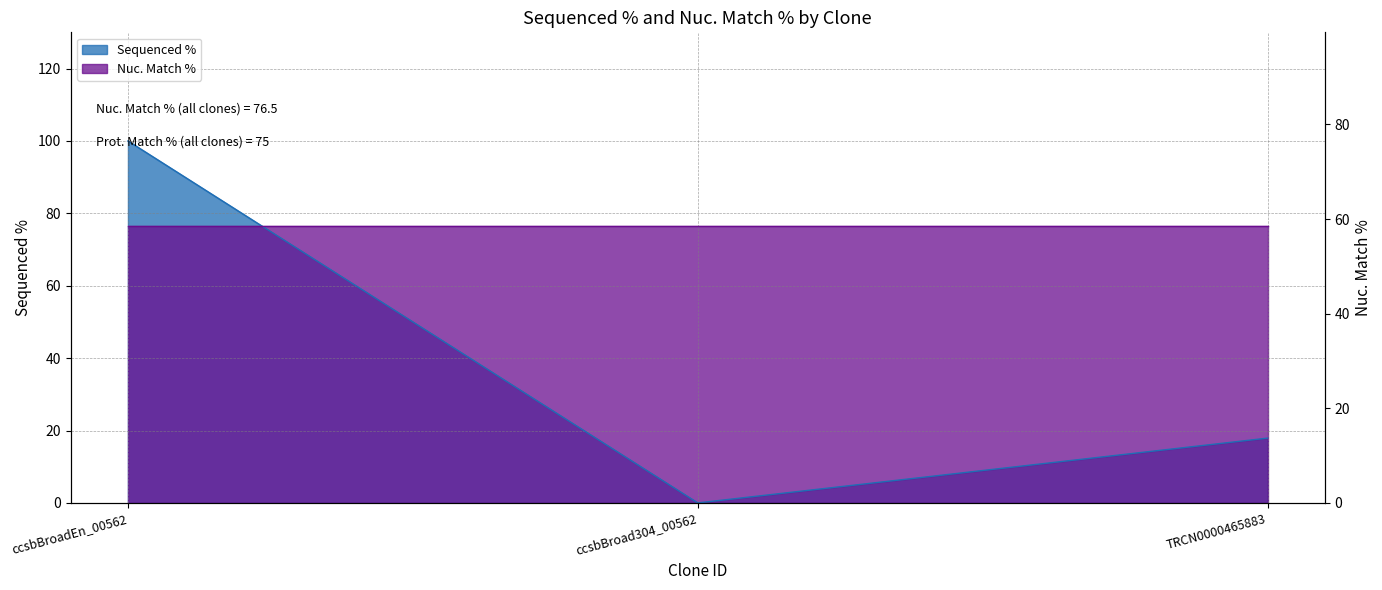

What is the difference between the maximum and minimum values?

100.0